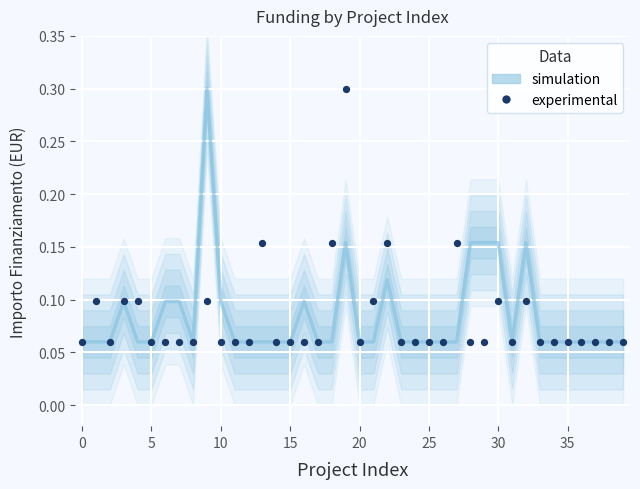

Which series has the widest spread of Y values?

simulation